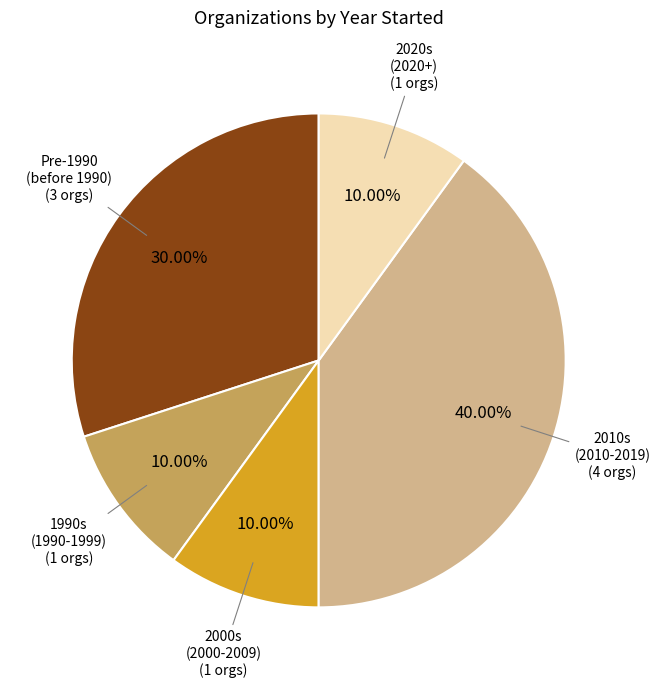

Does any single category account for the majority?

No